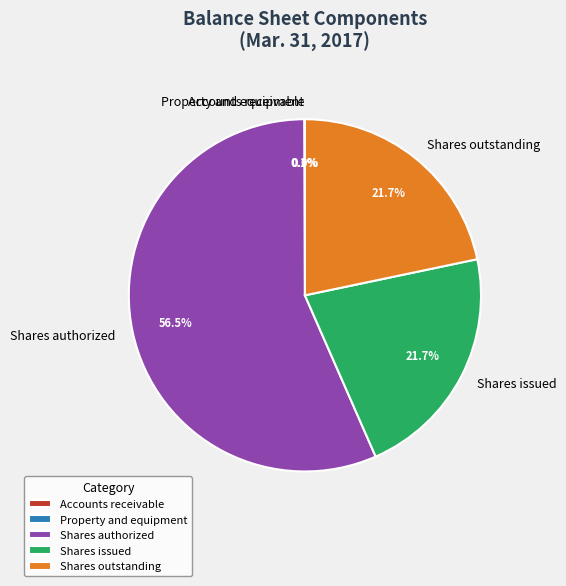

To the nearest percent, what portion does Shares outstanding represent?

22%